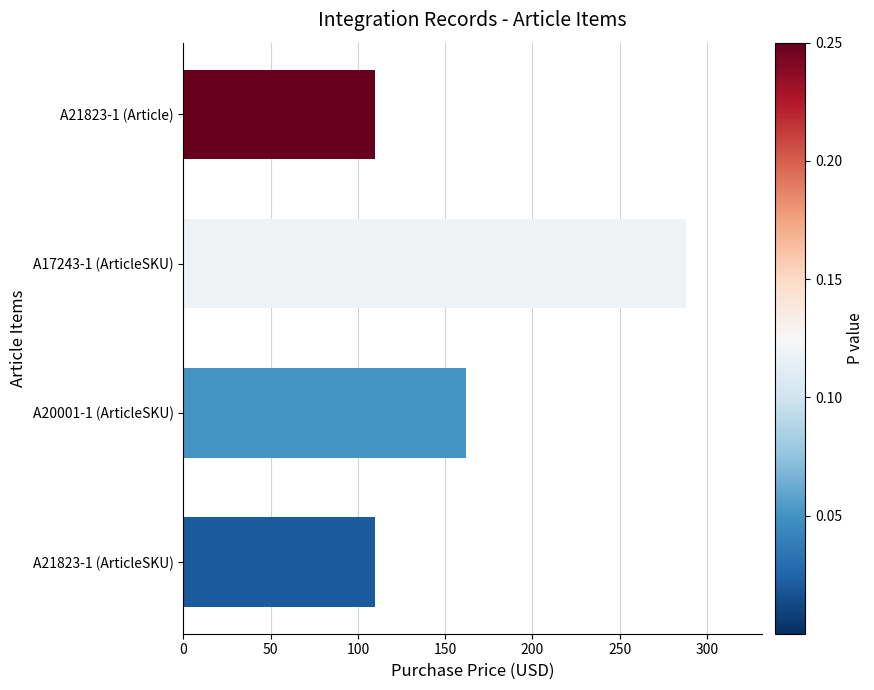

What is the difference between the maximum and minimum values?

178